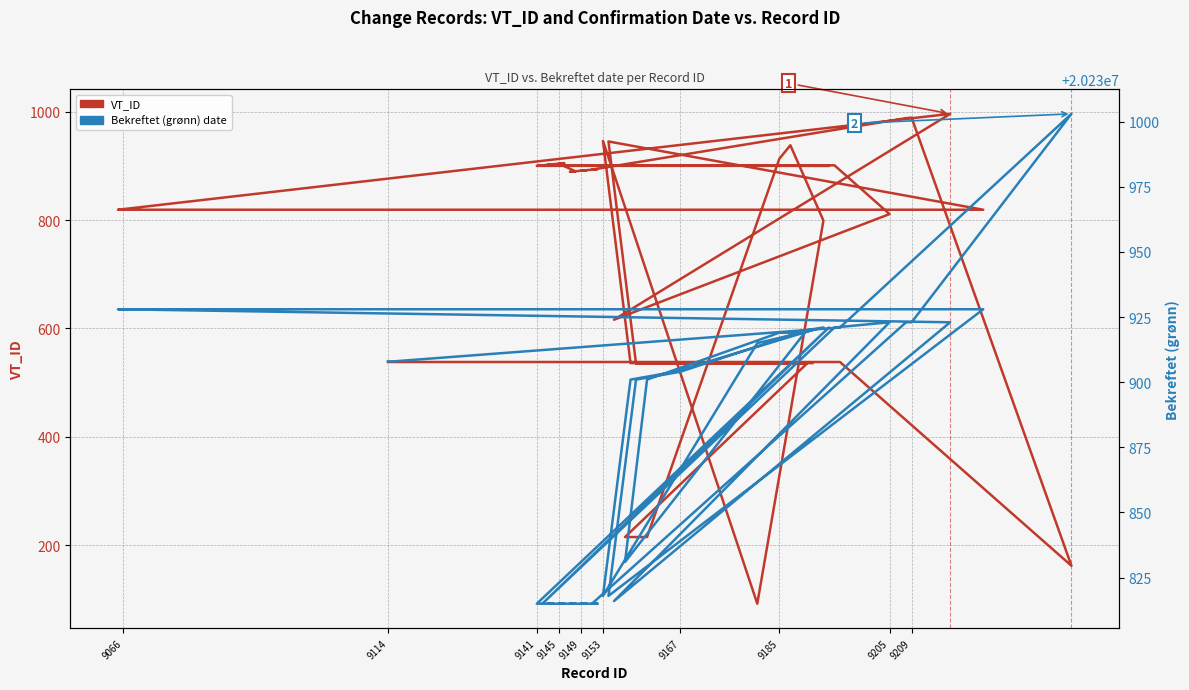

True or false: VT_ID and Bekreftet (grønn) cross at least once.

False